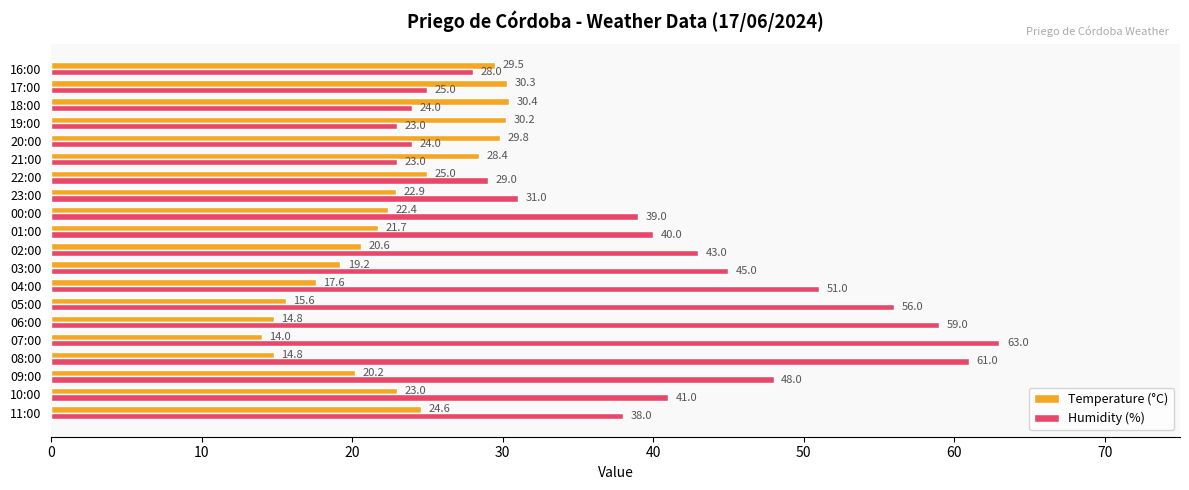

Which series has the largest total across all categories?

Humidity (%)